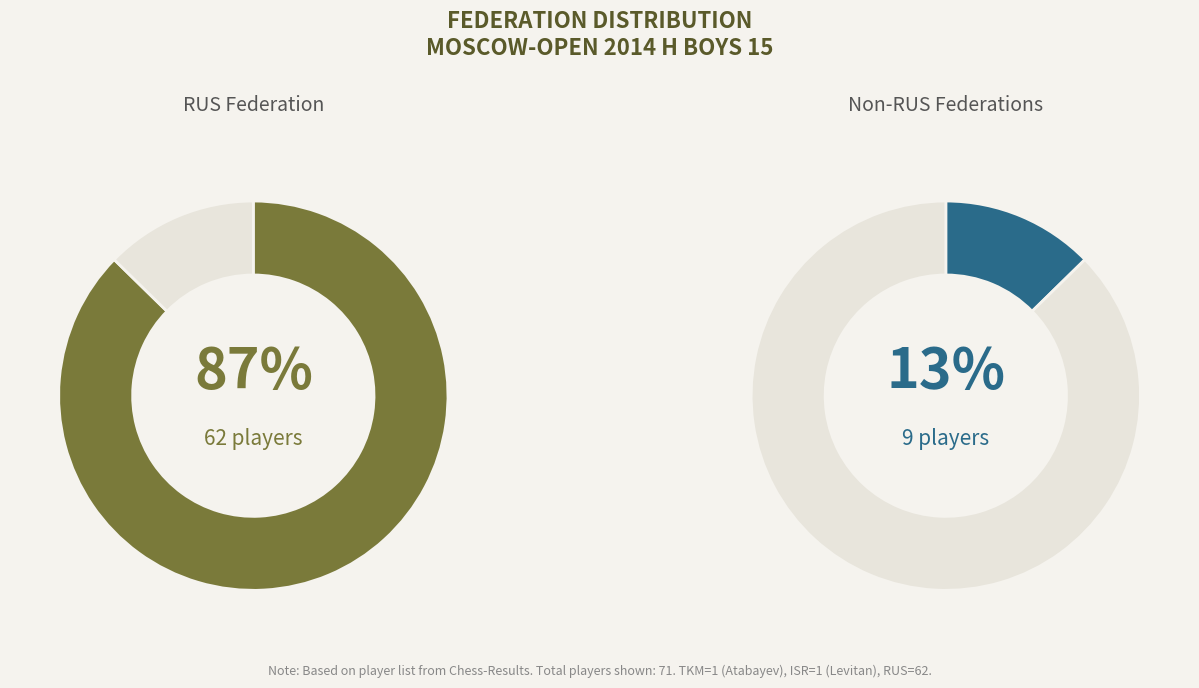

What percentage is the Other slice, to the nearest percent?

13%